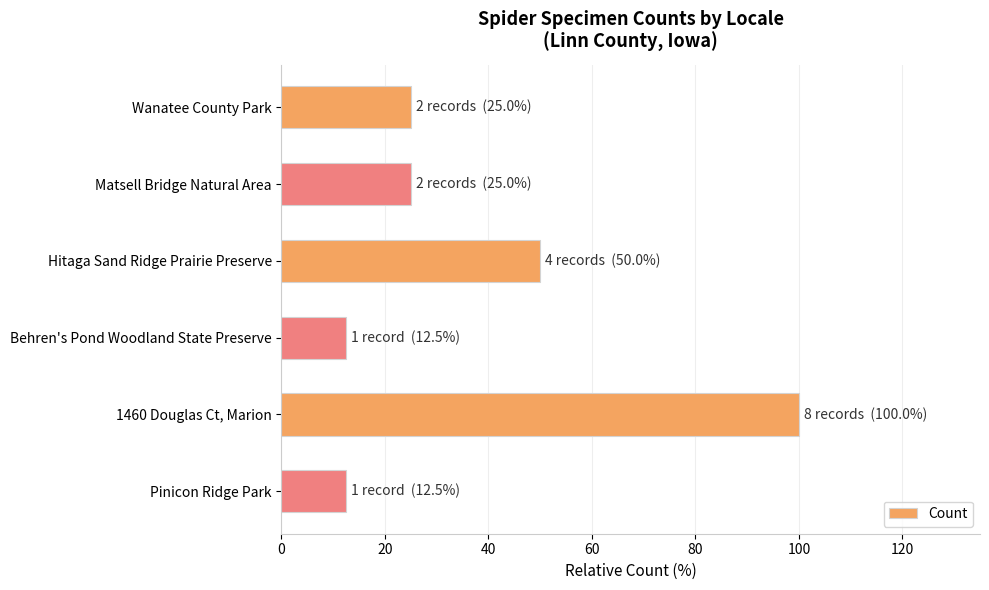

Reading top to bottom, transcribe all the data shown in this chart.

25.0	25.0	50.0	12.5	100.0	12.5